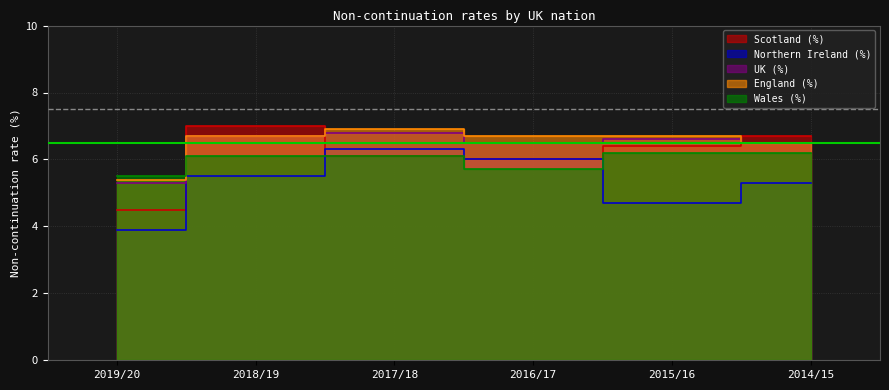

True or false: UK (%) has a value of 4.2 at 2014/15.

False